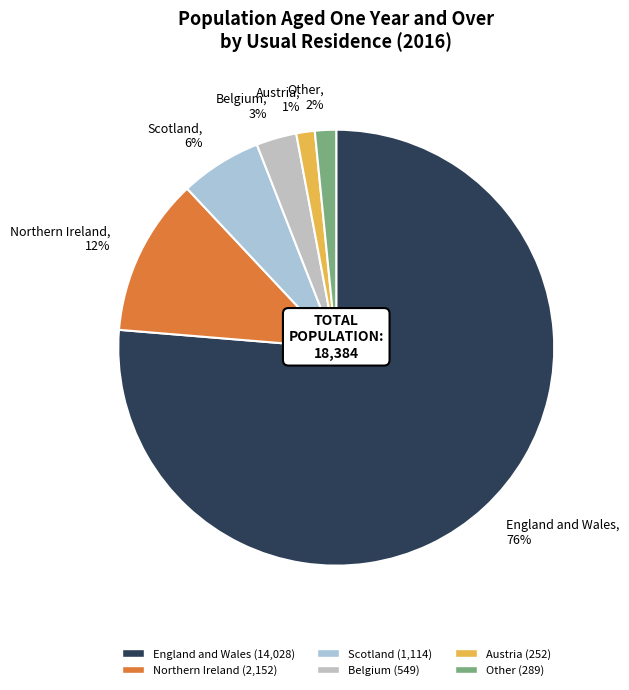

Is England and Wales the majority of the pie?

Yes